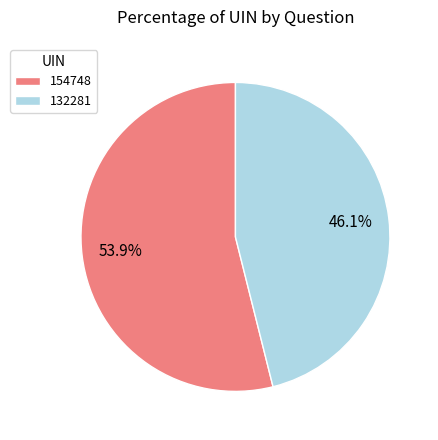

Which category has the smallest portion of the pie?

132281